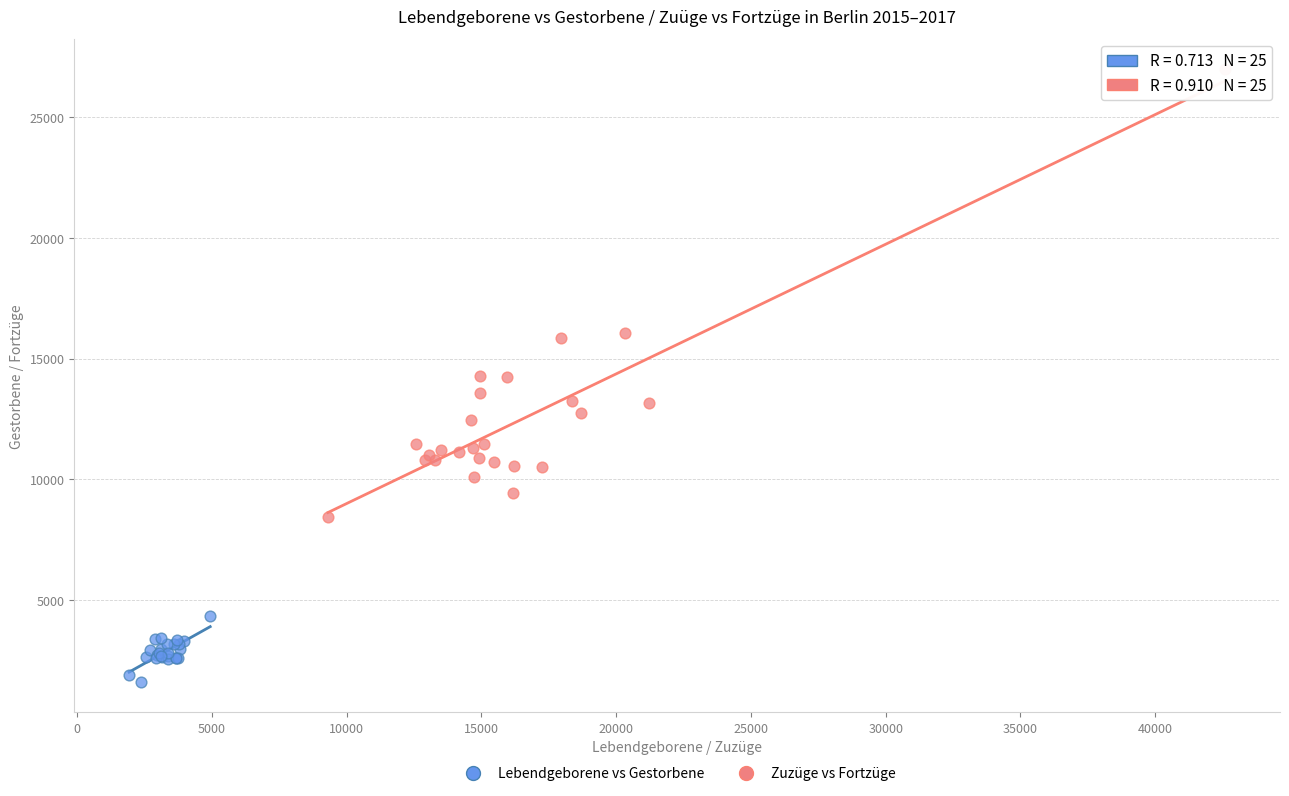

Which series has the largest Y range (max minus min)?

Zuzüge vs Fortzüge